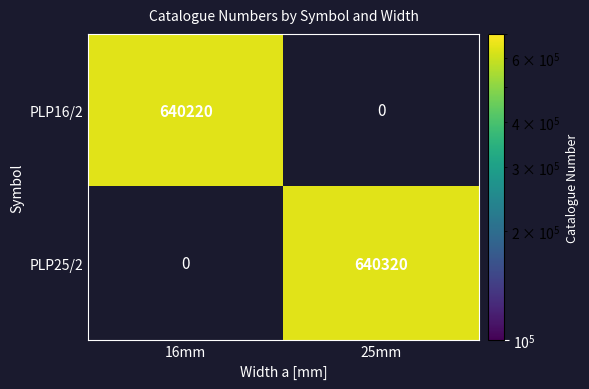

Which label corresponds to the largest value in the chart?

25mm